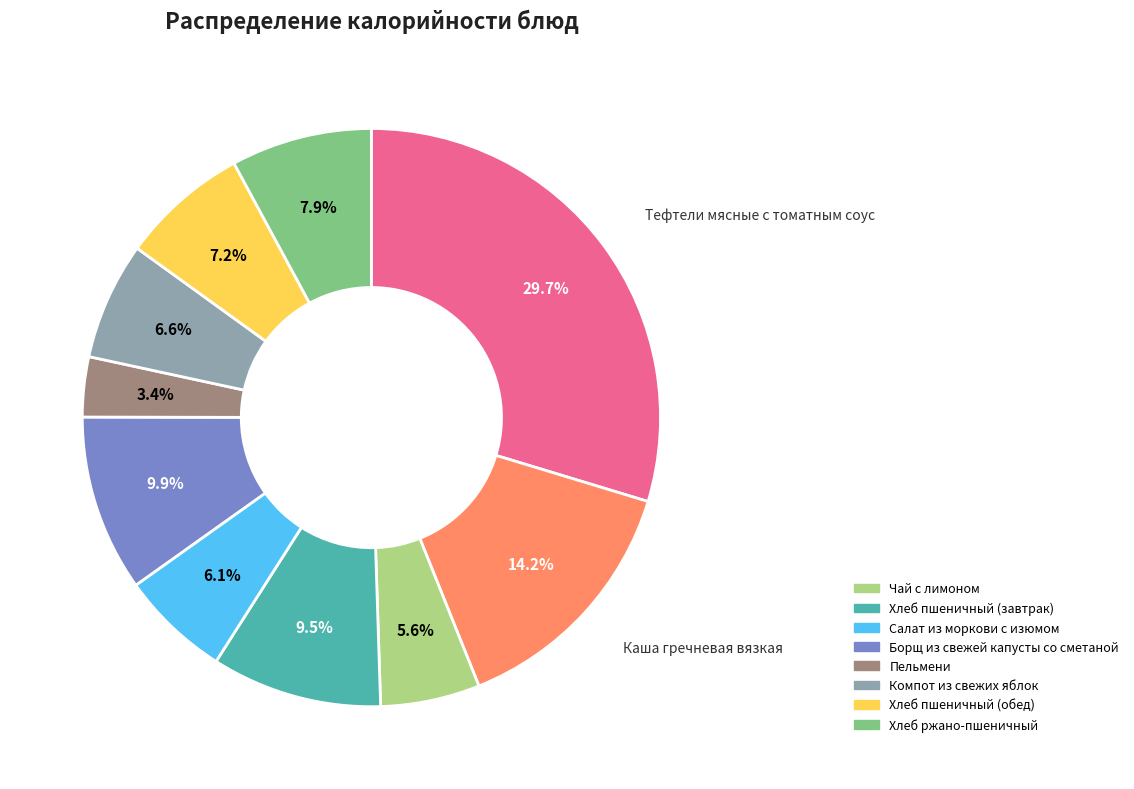

Does any single category account for the majority?

No